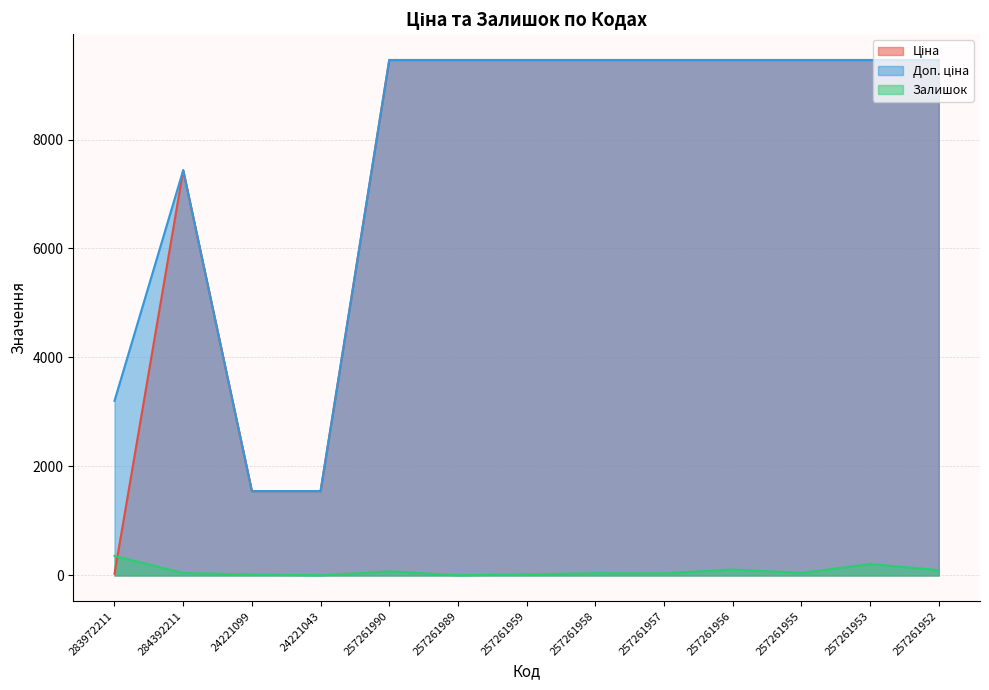

What is the maximum value for Залишок?

358.0